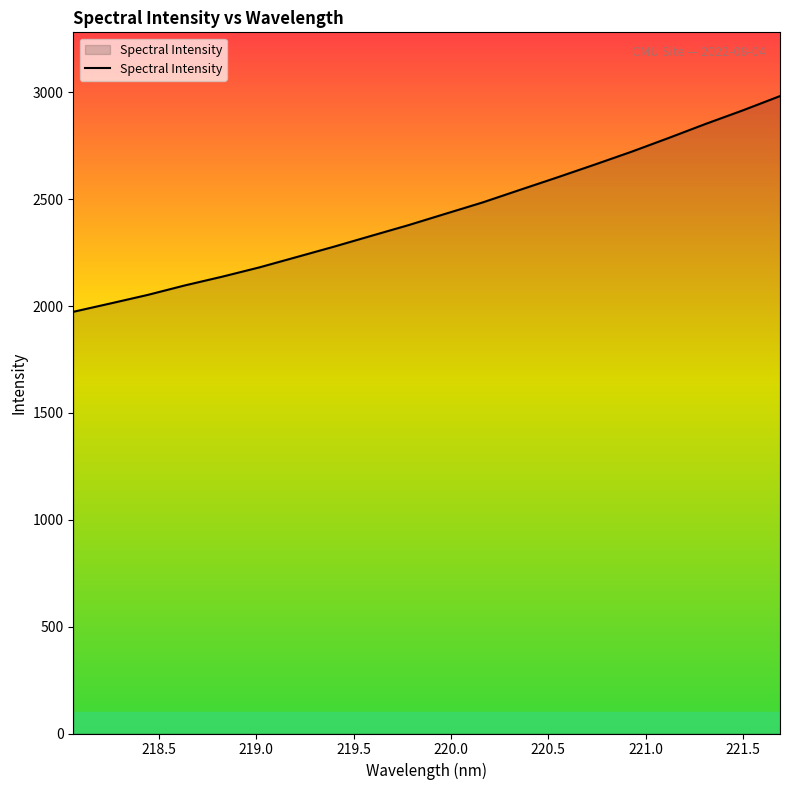

What is the difference between the maximum and minimum values?

1009.4